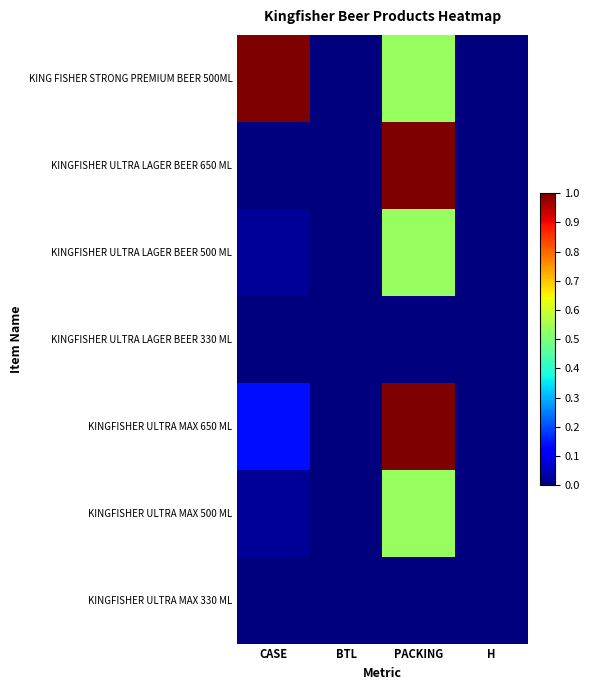

Reading left to right, transcribe all the data shown in this chart.

KING FISHER STRONG PREMIUM BEER 500ML: CASE=1.0	BTL=0.0	PACKING=0.5	H=0.0
KINGFISHER ULTRA LAGER BEER 650 ML: CASE=0.0	BTL=0.0	PACKING=1.0	H=0.0
KINGFISHER ULTRA LAGER BEER 500 ML: CASE=0.0	BTL=0.0	PACKING=0.5	H=0.0
KINGFISHER ULTRA LAGER BEER 330 ML: CASE=0.0	BTL=0.0	PACKING=0.0	H=0.0
KINGFISHER ULTRA MAX 650 ML: CASE=0.1	BTL=0.0	PACKING=1.0	H=0.0
KINGFISHER ULTRA MAX 500 ML: CASE=0.0	BTL=0.0	PACKING=0.5	H=0.0
KINGFISHER ULTRA MAX 330 ML: CASE=0.0	BTL=0.0	PACKING=0.0	H=0.0